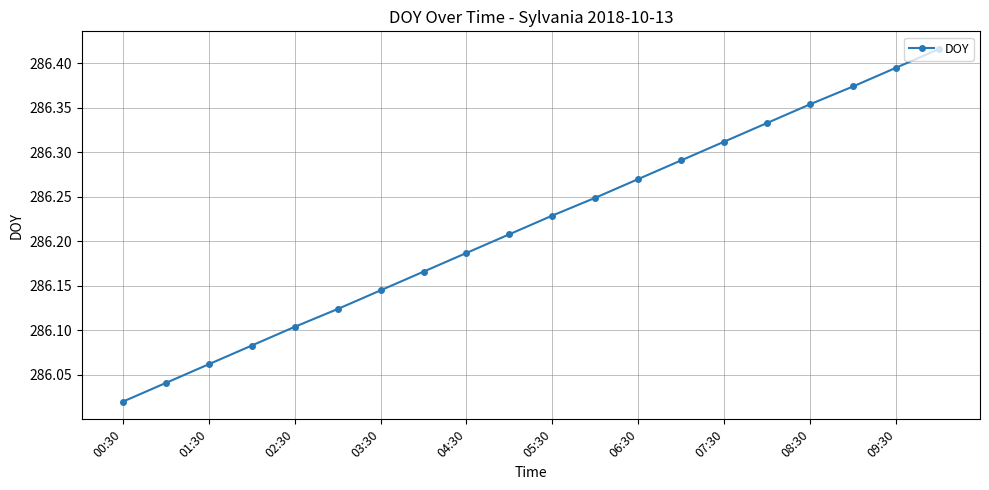

True or false: there are more than 1 points higher than both neighbors.

False